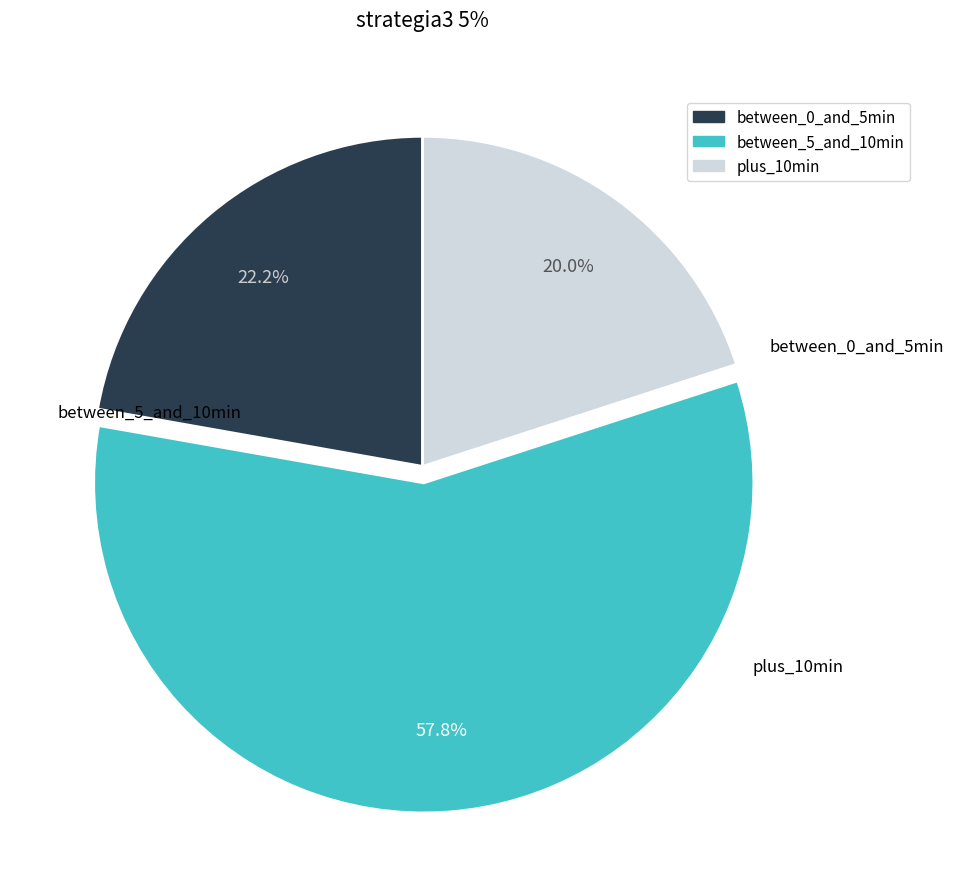

Count the number of slices in the pie.

3